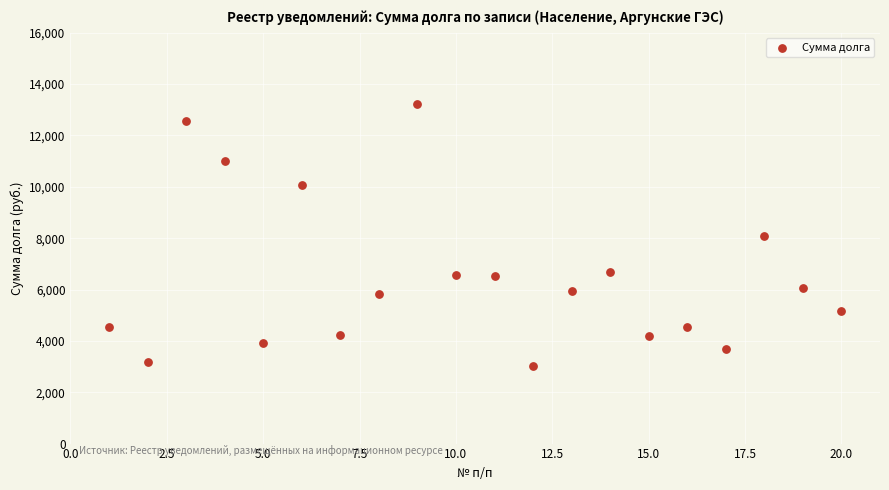

What is the range of Y values (max minus min)?

10198.9